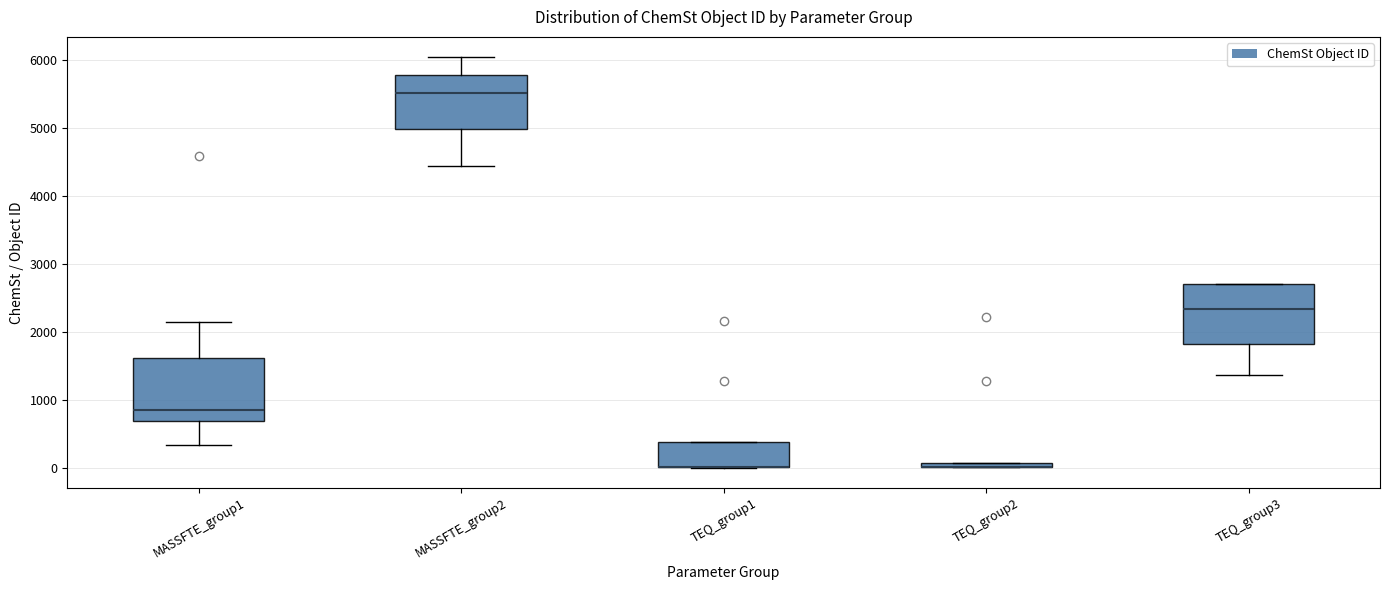

Where is the upper edge of the box for TEQ_group2 on the y-axis? The values are not printed on the chart, so give them approximately, as read against the axis.

100